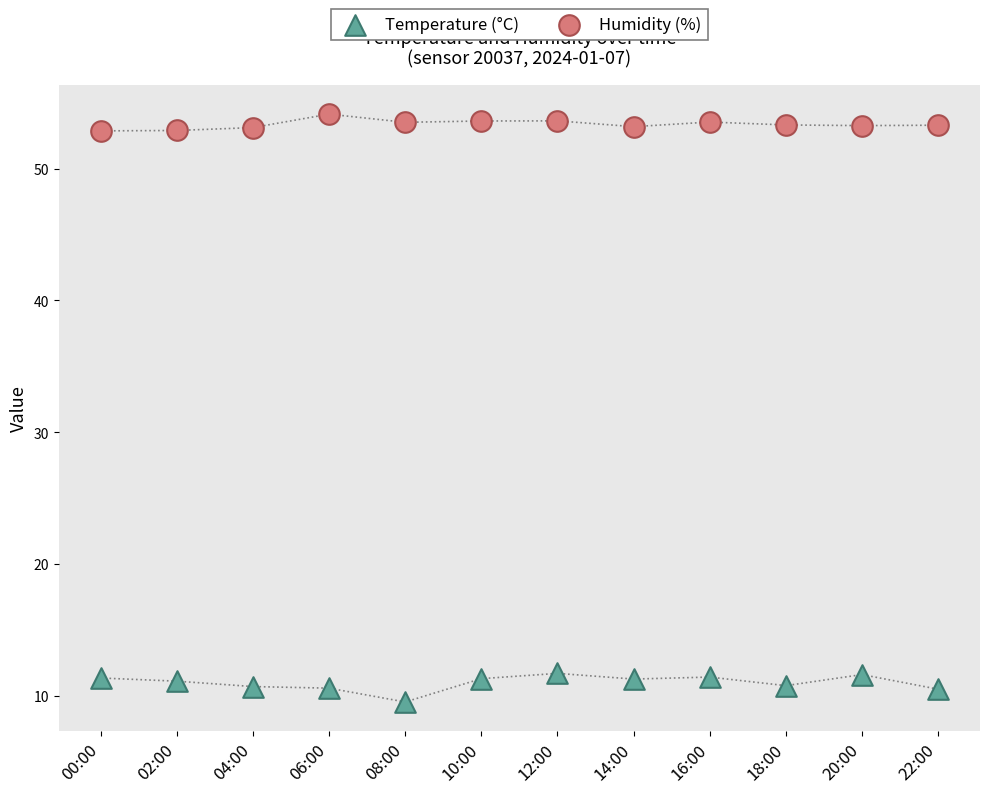

Which series has the widest spread of Y values?

Temperature (°C)